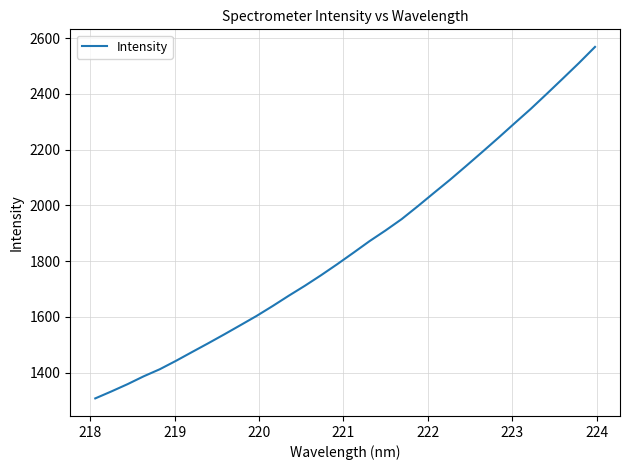

How many lines are shown in the chart?

1